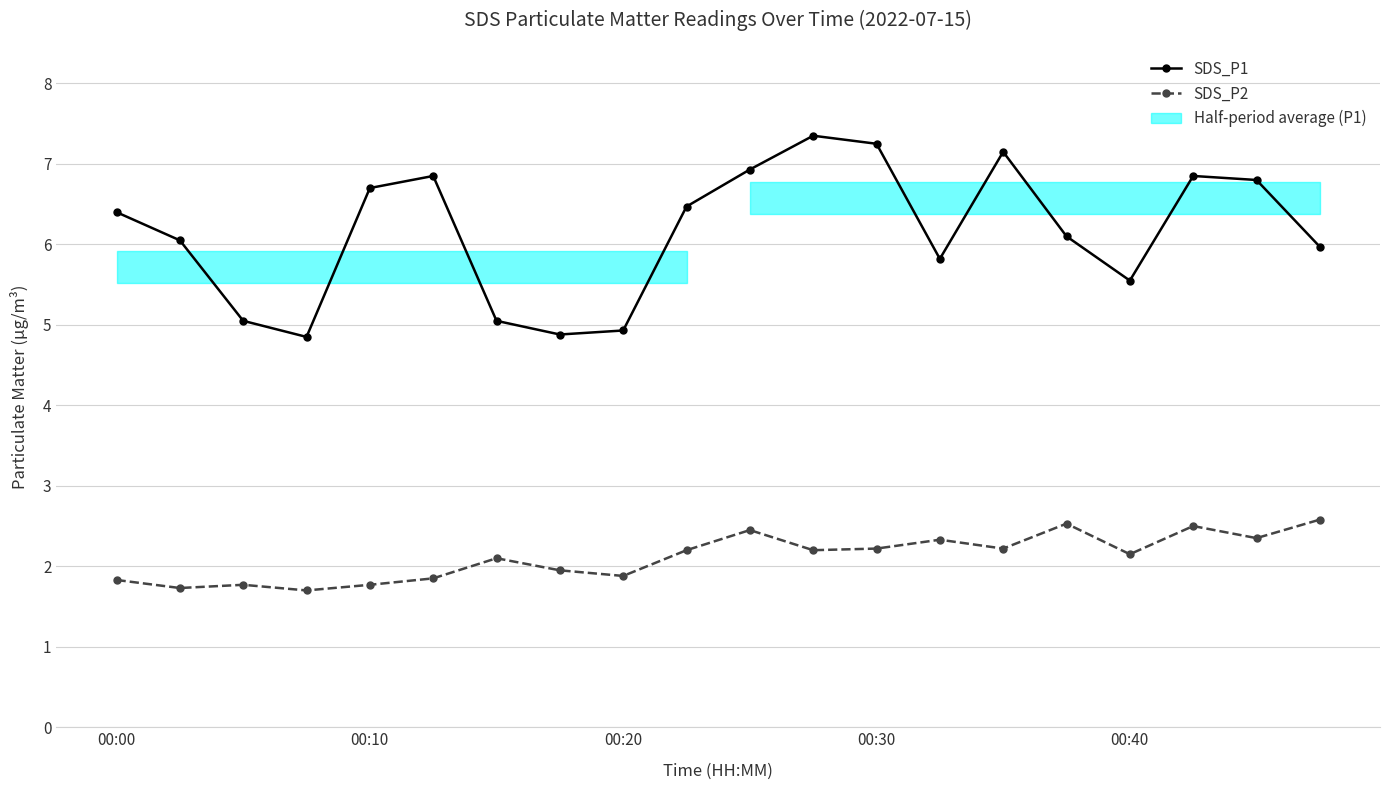

Rank the series at 00:10 from highest to lowest value.

SDS_P1, SDS_P2